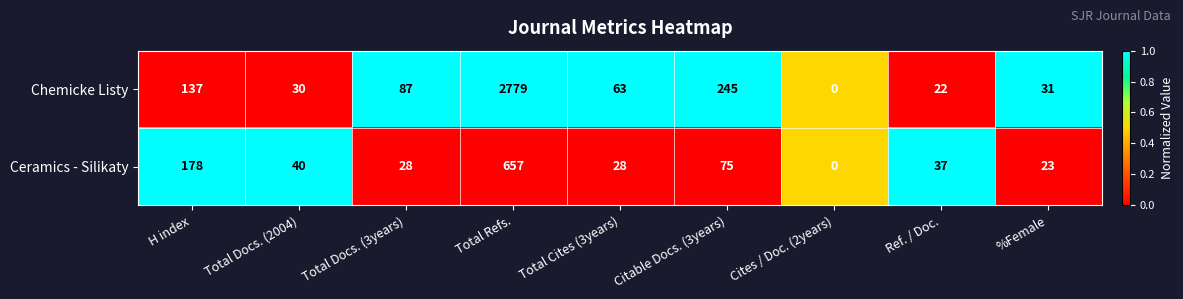

Which series has the widest spread of values?

Chemicke Listy